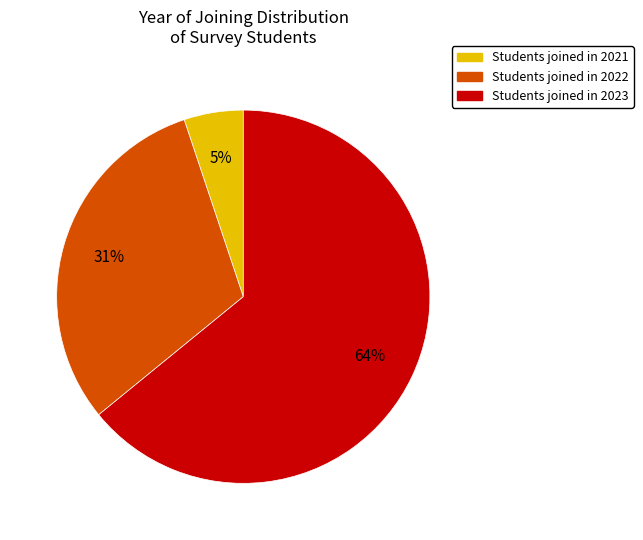

Is there any slice that represents more than half of the pie?

Yes